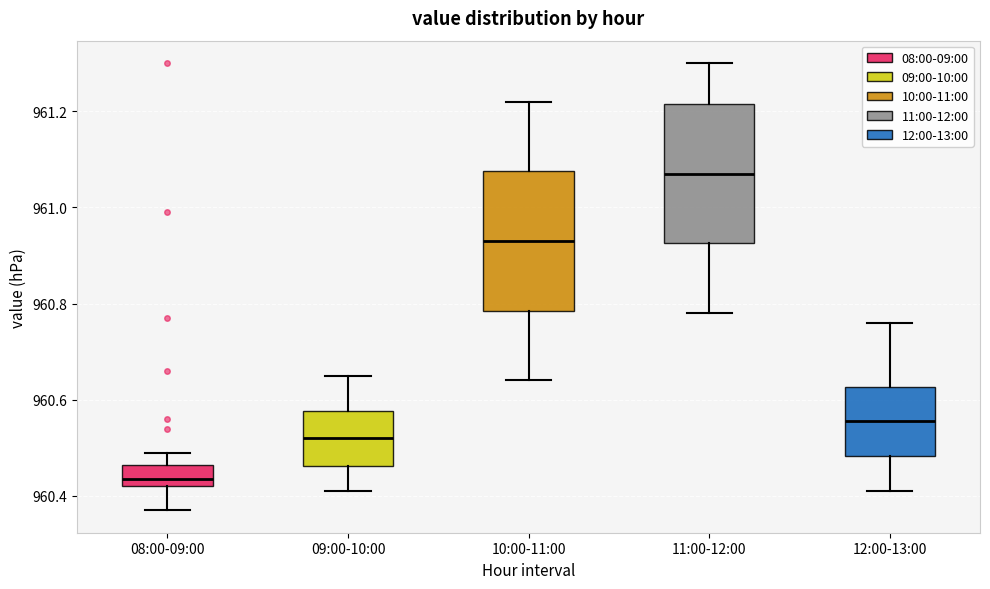

Where is the upper edge of the box for 12:00-13:00 on the y-axis? The values are not printed on the chart, so give them approximately, as read against the axis.

960.62